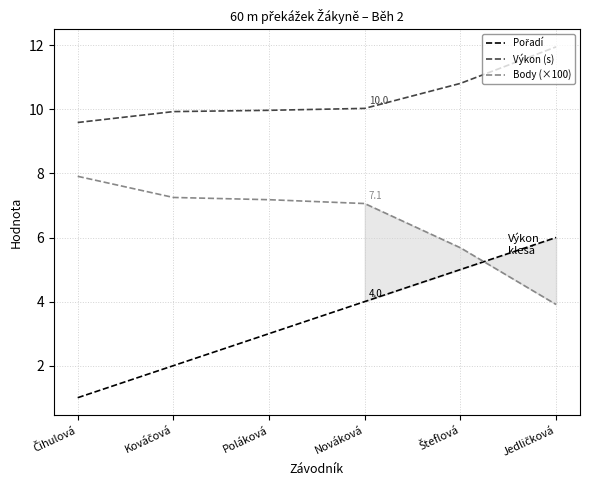

What is the label of the 5th point from the left?

Šteflová